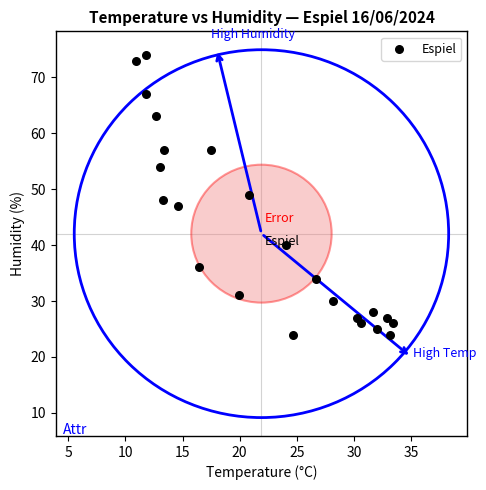

What is the range of Y values (max minus min)?

50